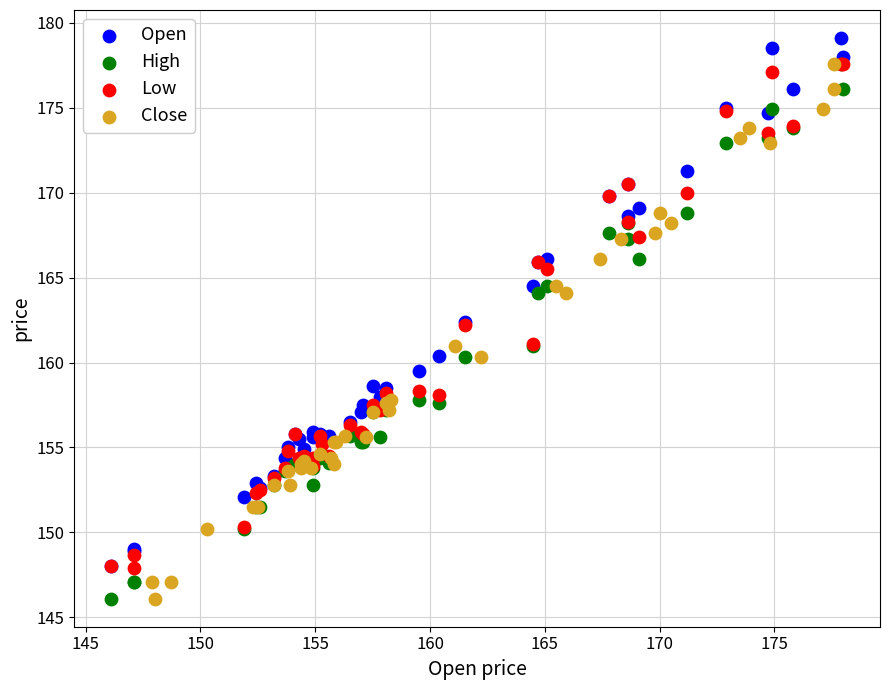

Which series reaches the maximum Y coordinate?

Open